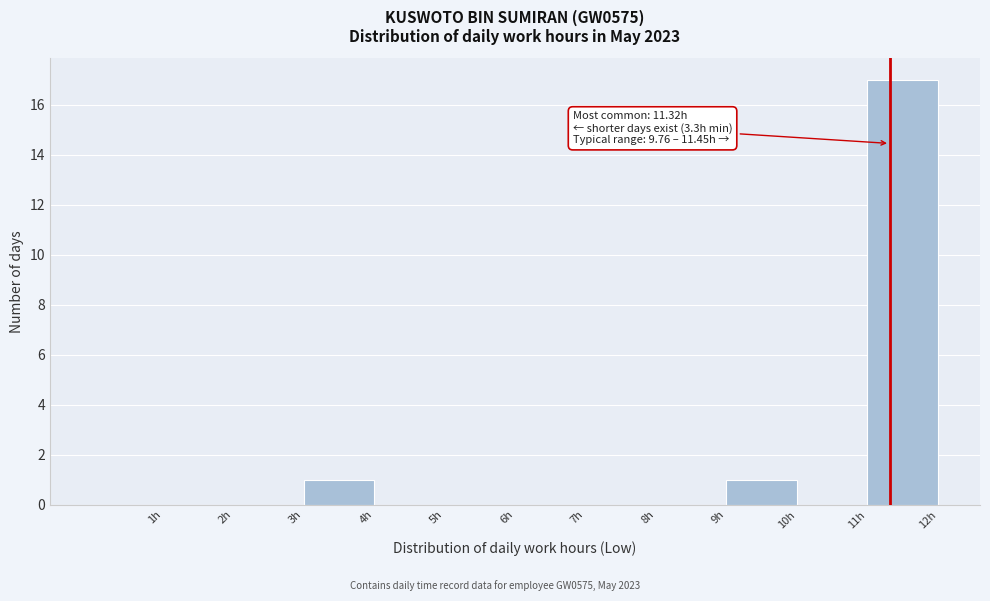

Which range on the x-axis has the tallest bar?

11 to 12